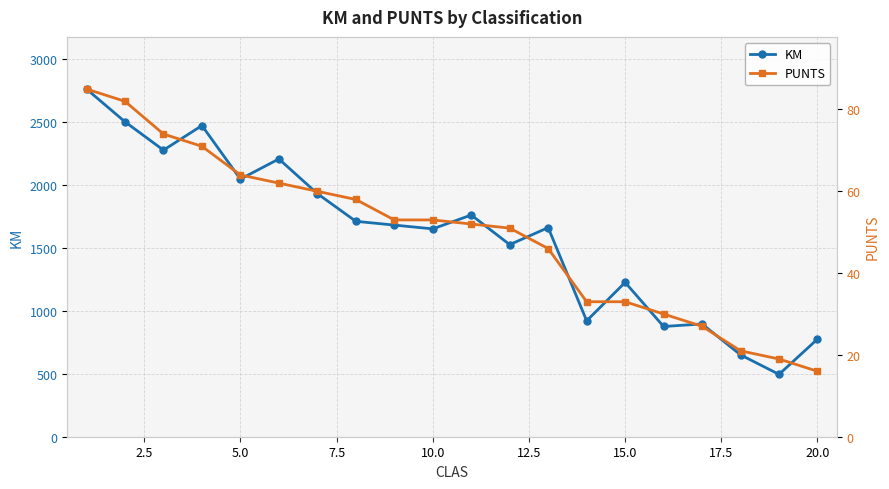

List the series in order of their overall mean, highest first.

KM, PUNTS